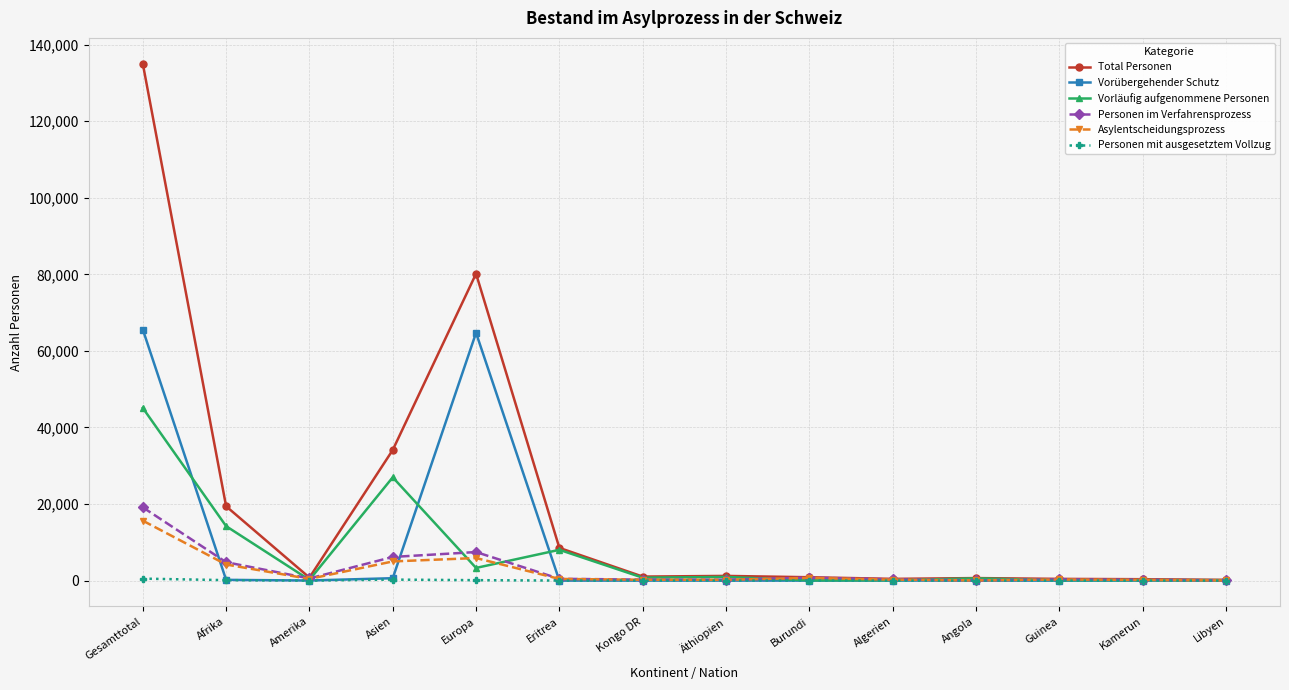

In Total Personen, how many points are lower than both neighbors (excluding endpoints)?

3